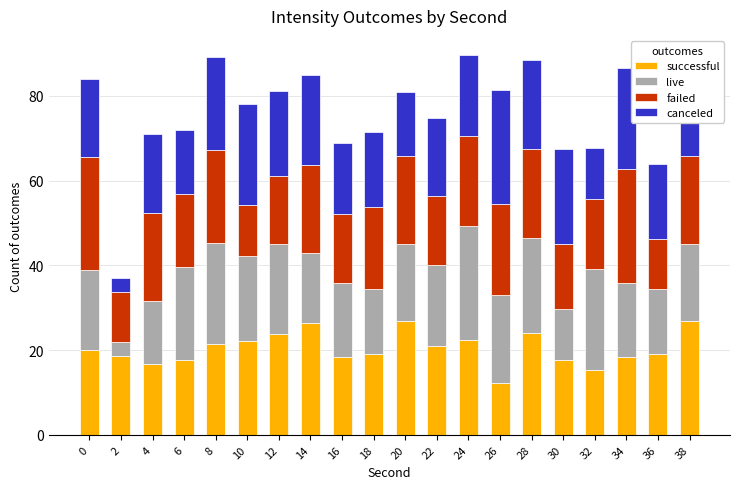

The value of successful at 22 is 31.2. True or false?

False